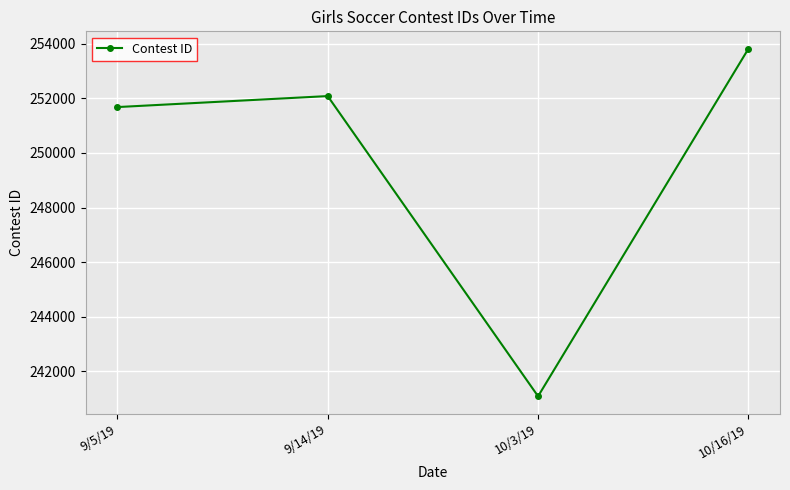

Which has a higher value, 10/16/19 or 9/5/19?

10/16/19